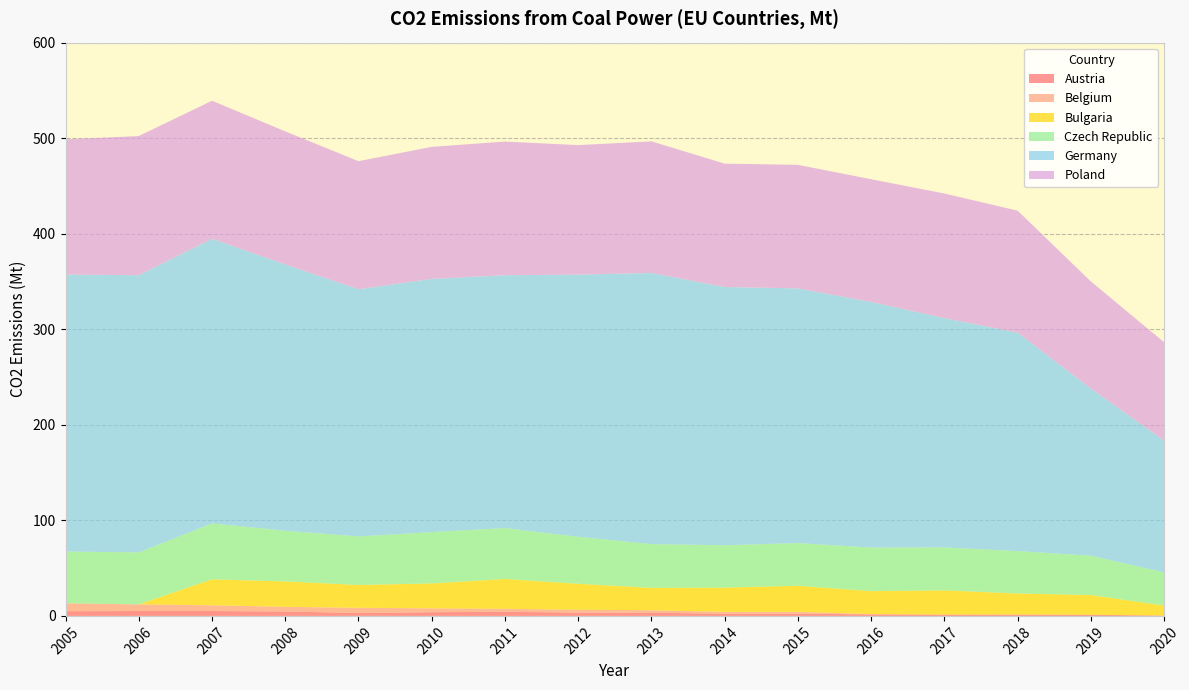

Reading left to right, transcribe all the data shown in this chart.

Austria: 4.9	5.1	5.1	4.6	3.0	3.9	4.3	3.5	3.3	2.3	2.4	1.6	1.4	1.4	1.2	0.4
Belgium: 8.3	7.0	6.0	4.9	5.5	4.0	3.2	3.0	2.6	1.9	1.9	0.3	0.0	0.0	0.0	0.0
Bulgaria: 0.0	0.0	27.2	26.6	23.9	26.0	31.2	27.2	23.4	25.4	27.2	24.0	25.3	22.0	20.6	10.4
Czech Republic: 54.2	54.4	58.4	53.0	50.8	53.7	53.2	49.2	45.8	44.3	44.7	45.6	44.9	44.4	41.2	34.7
Germany: 289.9	290.1	298.0	278.7	258.7	265.0	264.7	274.4	283.8	270.3	266.6	257.1	240.0	228.7	175.0	138.0
Poland: 141.5	145.7	144.4	139.3	134.0	138.2	139.9	135.5	137.8	129.1	129.3	128.4	130.4	127.6	112.1	102.9